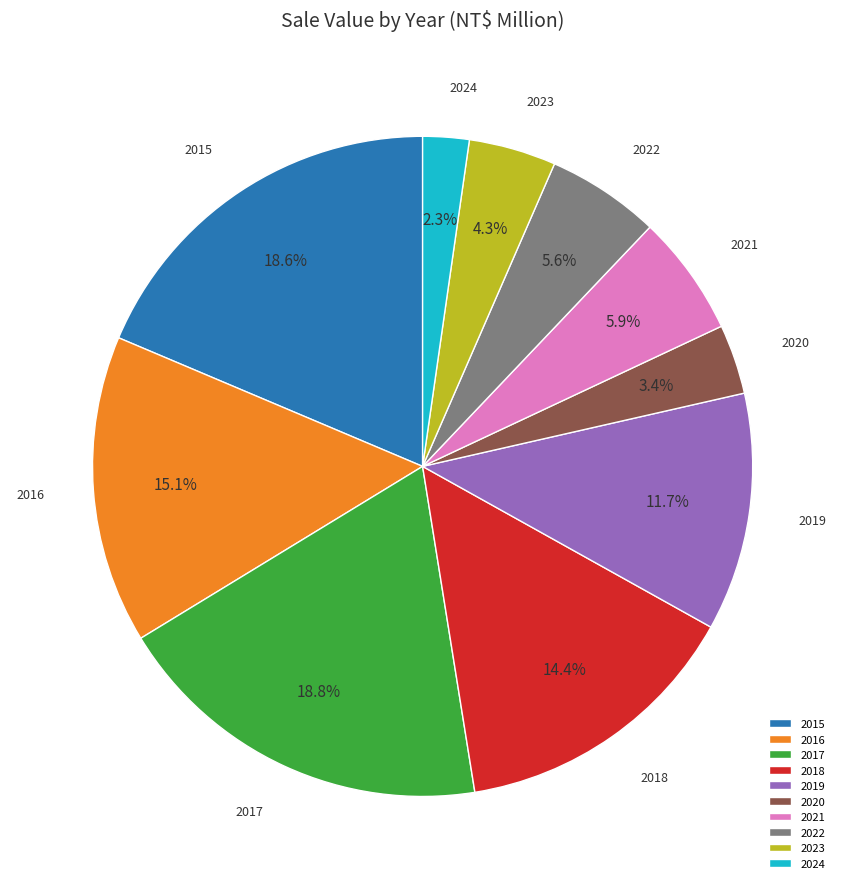

Does any single category account for the majority?

No